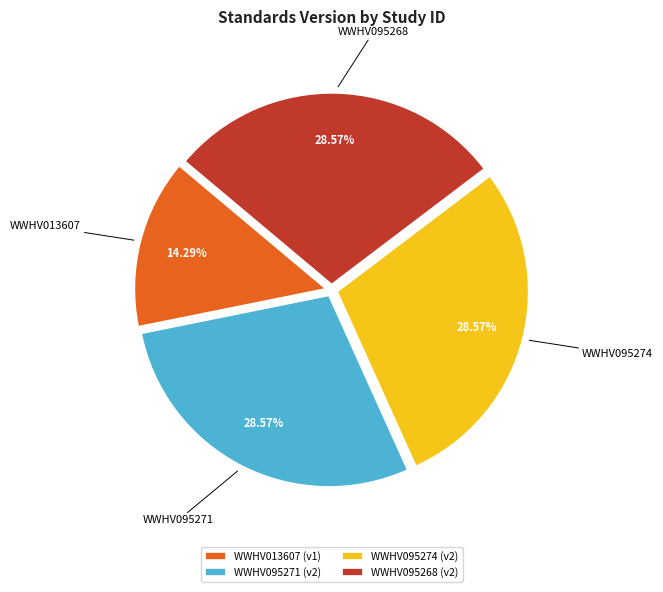

What is the ratio of the value at WWHV013607 (v1) to the value at WWHV095271 (v2)?

0.5